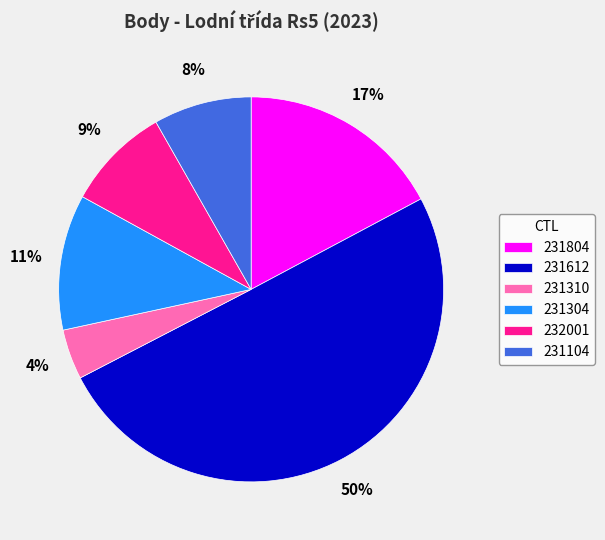

Does 231104 account for over 50% of the chart?

No